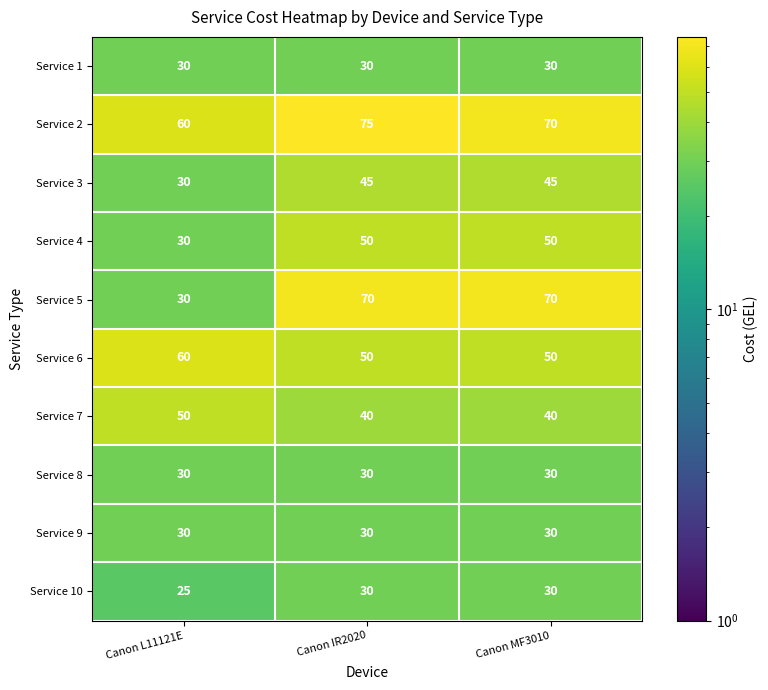

The value of Service 9 at Canon IR2020 is 20. True or false?

False